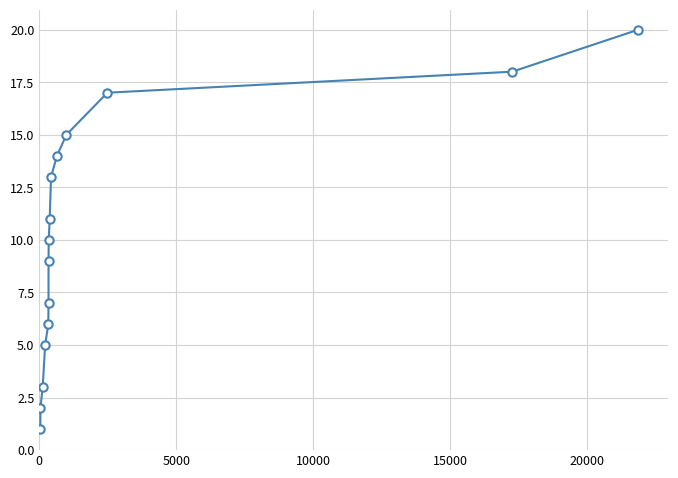

What is the greatest value displayed?

20